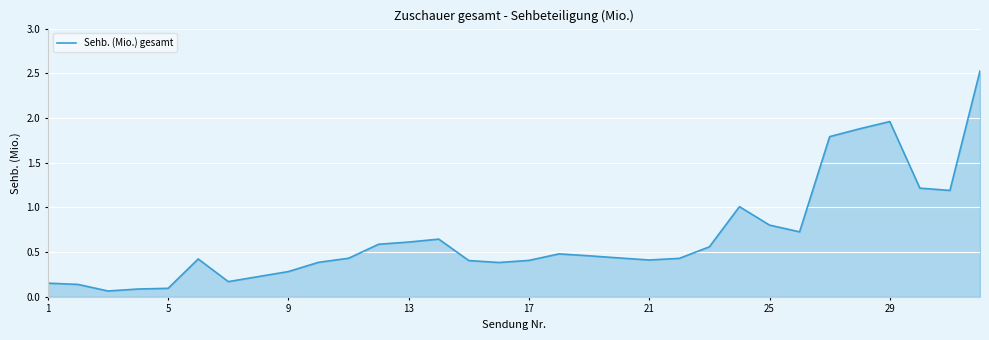

What is the greatest value displayed?

2.5